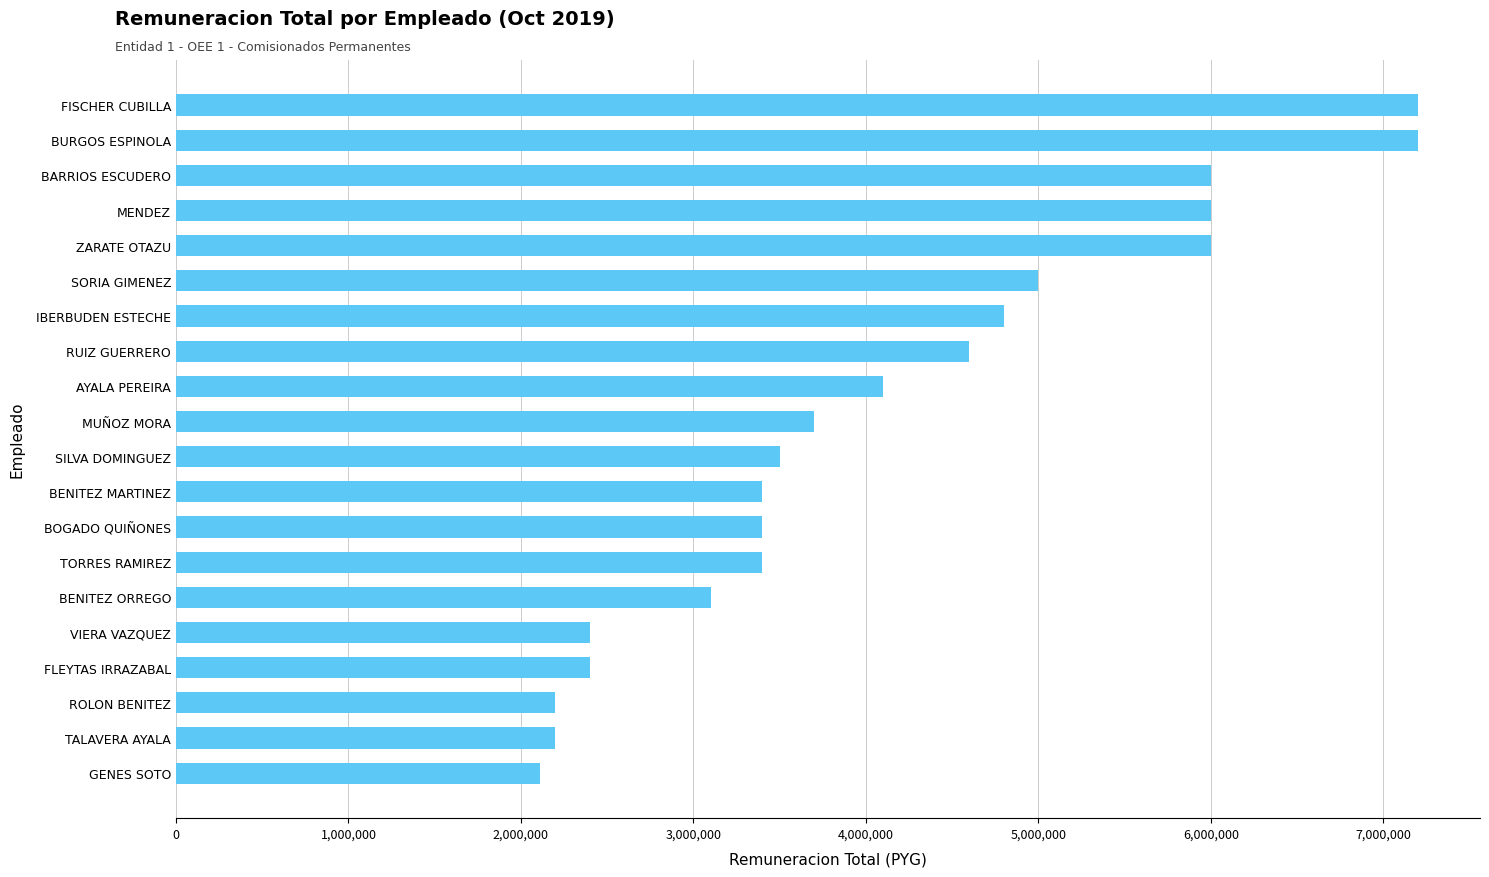

What is the sum of all values?

82712562